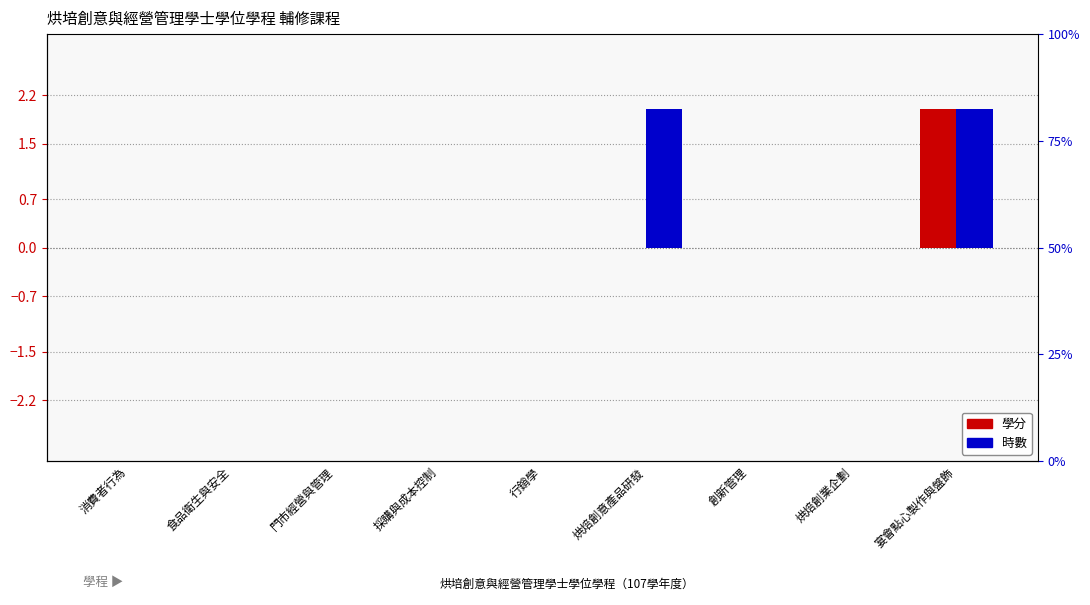

What value does the 學分 (centered) series have at 宴會點心製作與盤飾?

2